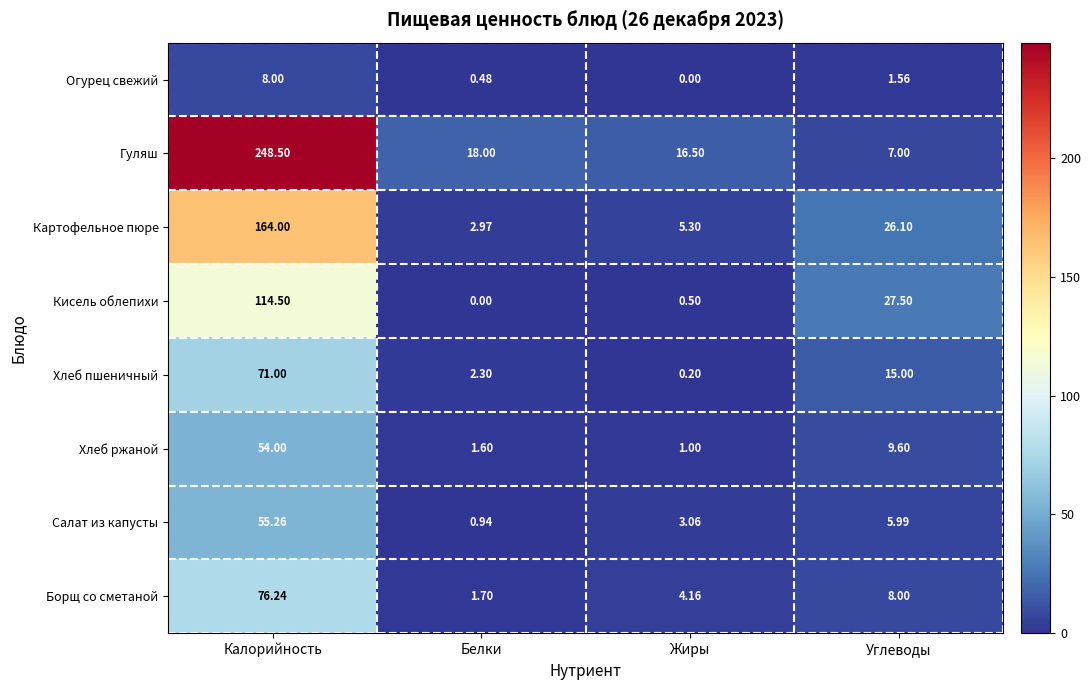

How many categories are shown in the chart?

4